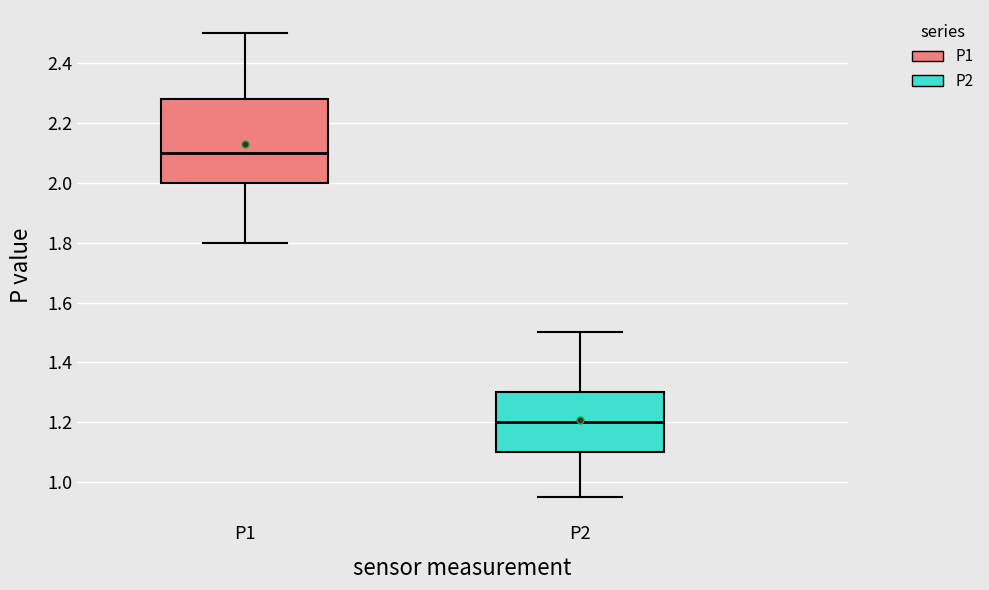

Reading left to right, read every box against the y-axis: the position of its median line, the range the box covers, and the ends of its whiskers. The values are not printed on the chart, so give them approximately, as read against the axis.

P1: median 2.10, box 2.00 to 2.28, whiskers 1.80 to 2.50
P2: median 1.20, box 1.10 to 1.30, whiskers 0.96 to 1.50